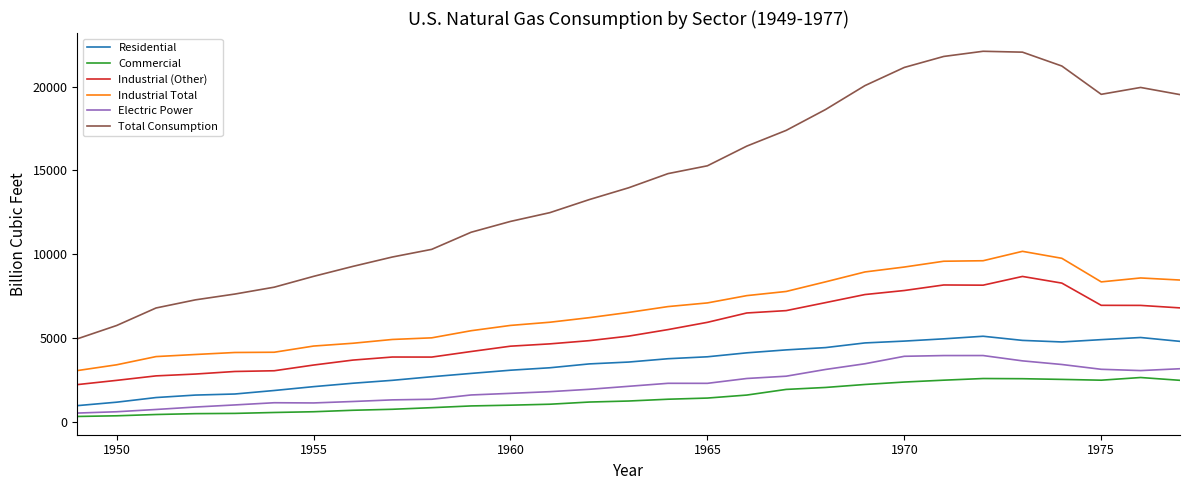

True or false: Industrial Total and Industrial (Other) intersect in this chart.

False